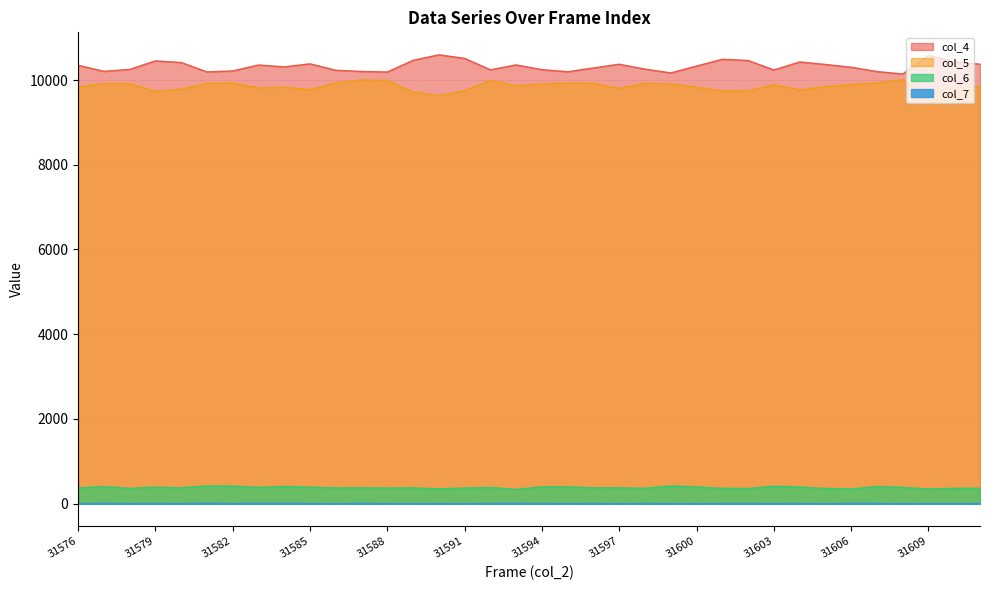

Is it true that col_7 equals 4 at 31584?

False